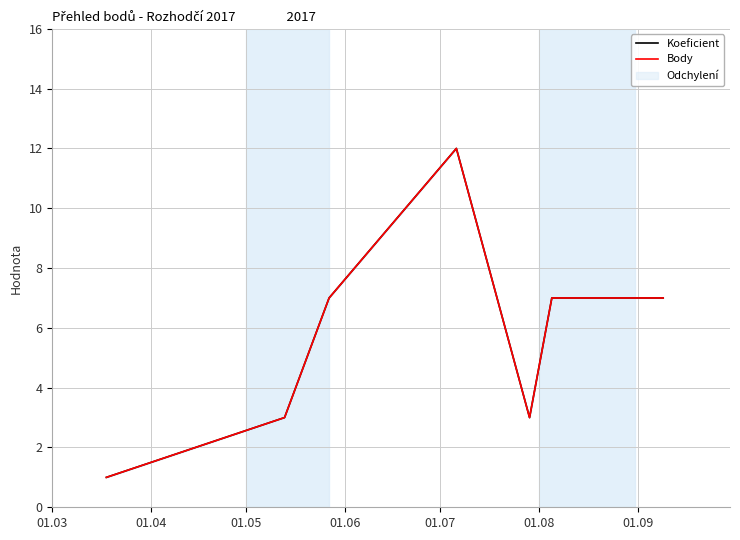

Rank the categories by Body value from lowest to highest.

01.03, 01.04, 01.07, 01.05, 01.08, 01.09, 01.06